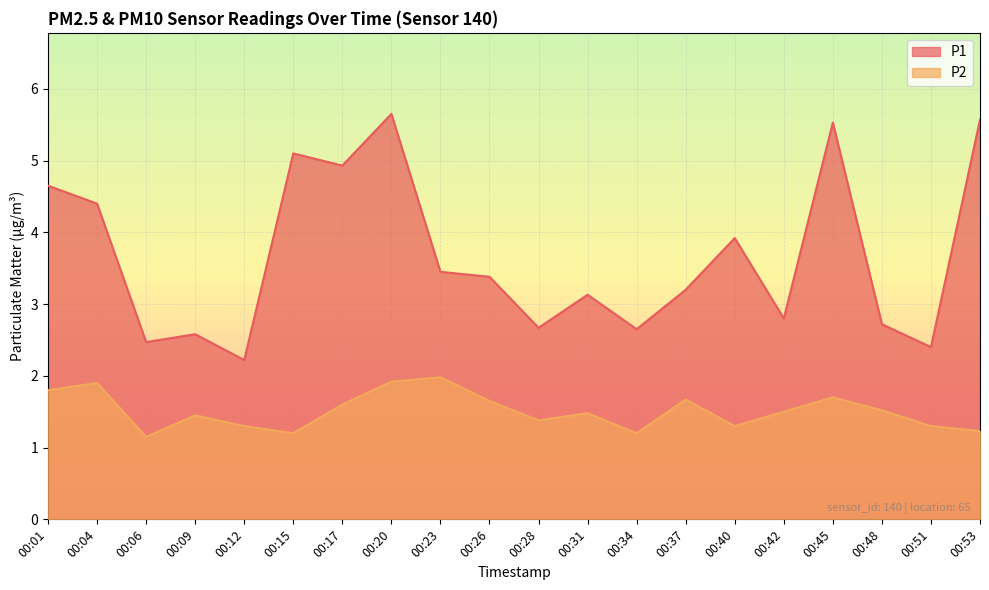

Reading left to right, extract all data points from this chart.

P1: 00:01=4.7	00:04=4.4	00:06=2.5	00:09=2.6	00:12=2.2	00:15=5.1	00:17=4.9	00:20=5.7	00:23=3.5	00:26=3.4	00:28=2.7	00:31=3.1	00:34=2.6	00:37=3.2	00:40=3.9	00:42=2.8	00:45=5.5	00:48=2.7	00:51=2.4	00:53=5.6
P2: 00:01=1.8	00:04=1.9	00:06=1.1	00:09=1.4	00:12=1.3	00:15=1.2	00:17=1.6	00:20=1.9	00:23=2.0	00:26=1.6	00:28=1.4	00:31=1.5	00:34=1.2	00:37=1.7	00:40=1.3	00:42=1.5	00:45=1.7	00:48=1.5	00:51=1.3	00:53=1.2